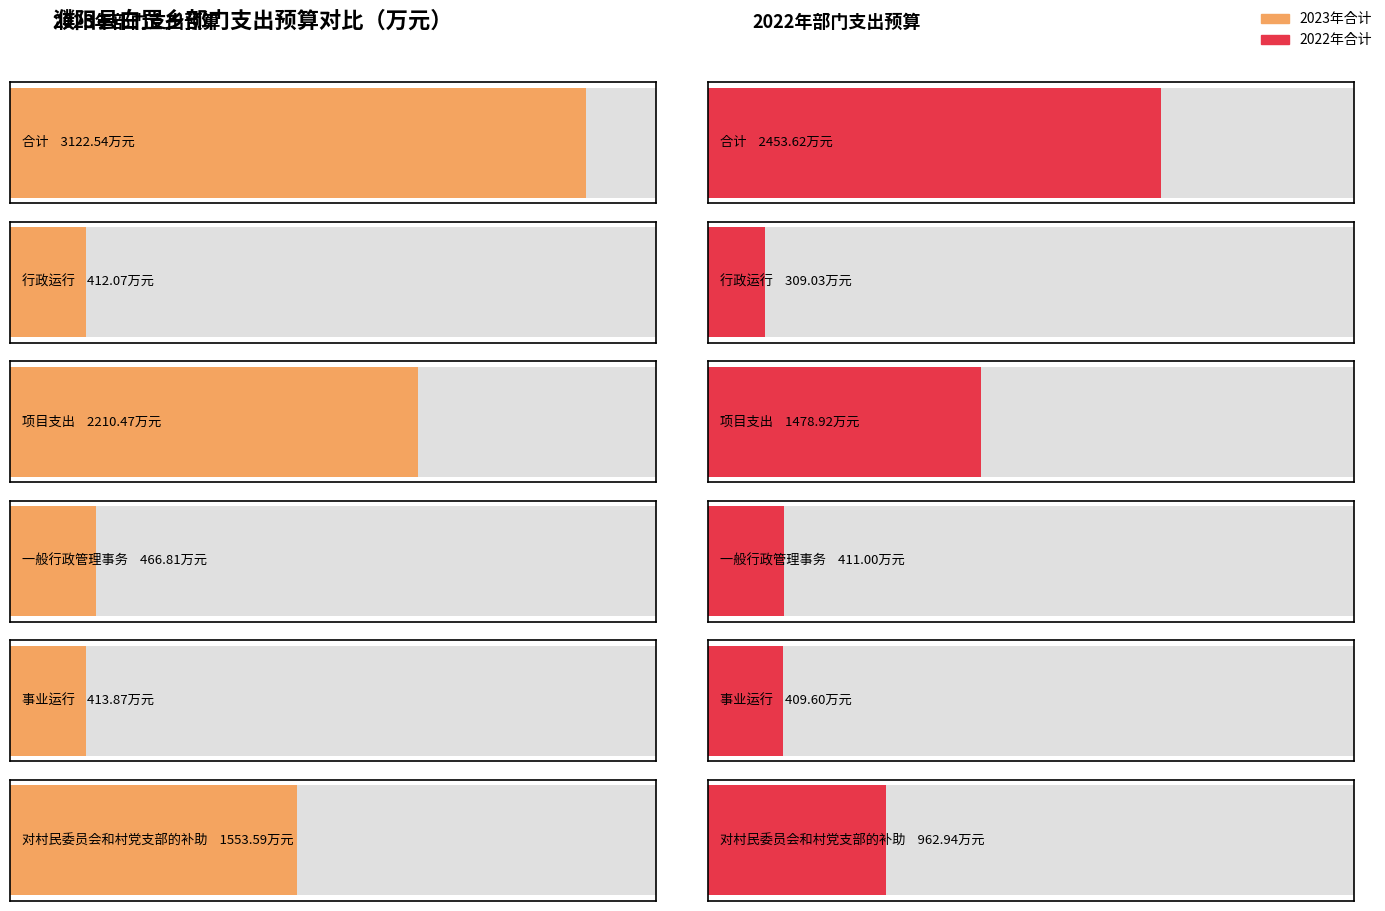

Reading left to right, what are all the values shown in this chart?

2023年合计: 3122.5	412.1	2210.5	466.8	413.9	1553.6
2022年合计: 2453.6	309.0	1478.9	411.0	409.6	962.9